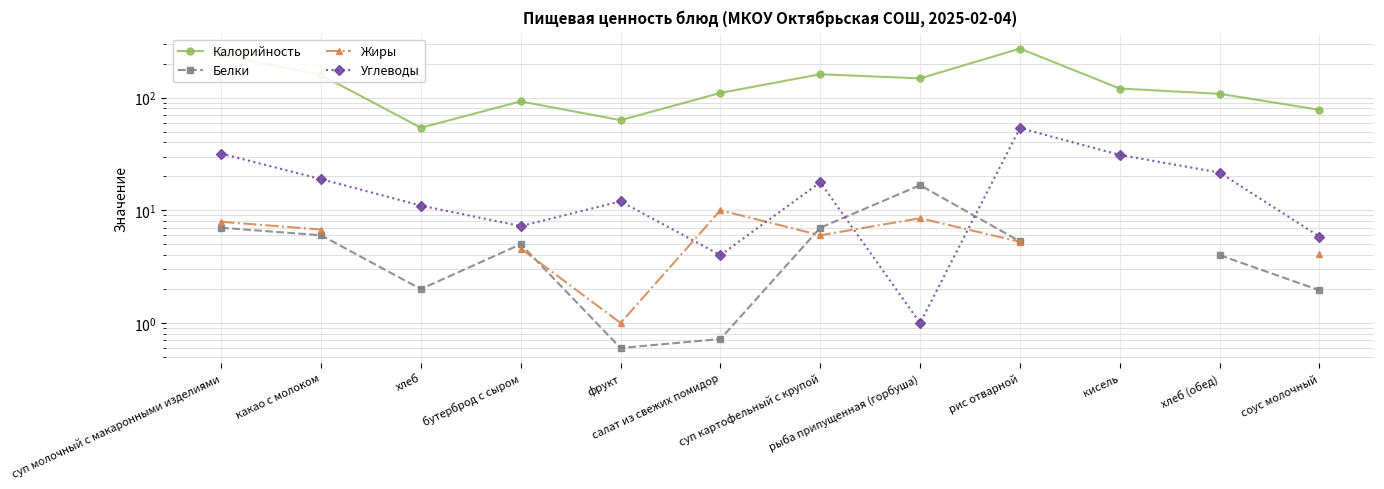

Which series ends up on top after the final intersection of Углеводы and Белки?

Углеводы